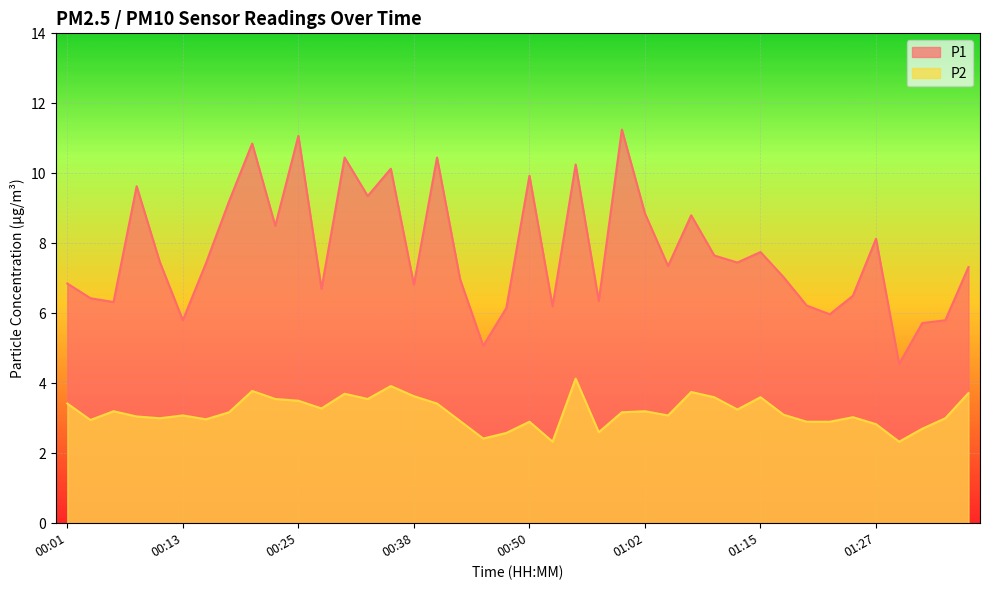

Which series has the widest spread of values?

P1